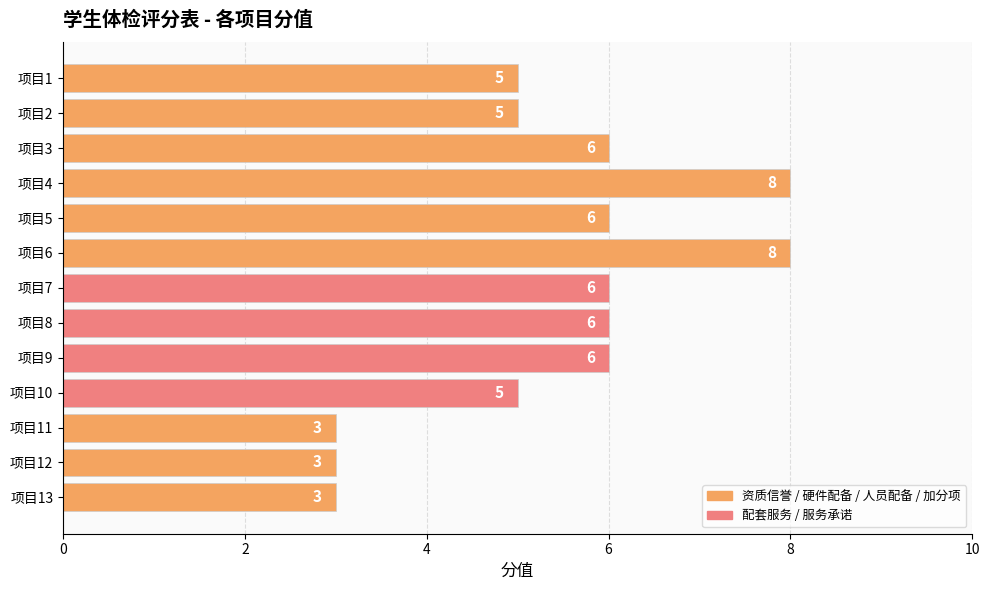

Reading top to bottom, what are all the values shown in this chart?

项目1=5	项目2=5	项目3=6	项目4=8	项目5=6	项目6=8	项目7=6	项目8=6	项目9=6	项目10=5	项目11=3	项目12=3	项目13=3